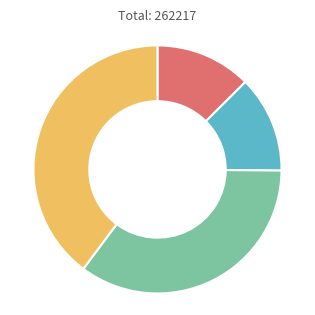

Does any single category account for the majority?

No